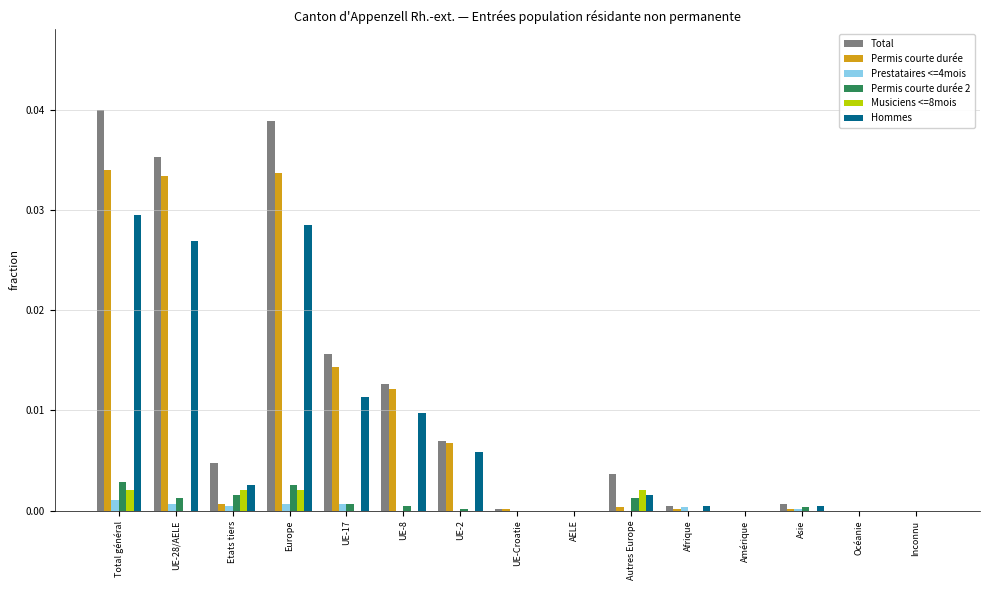

The value of Total at Etats tiers is 0.0. True or false?

True